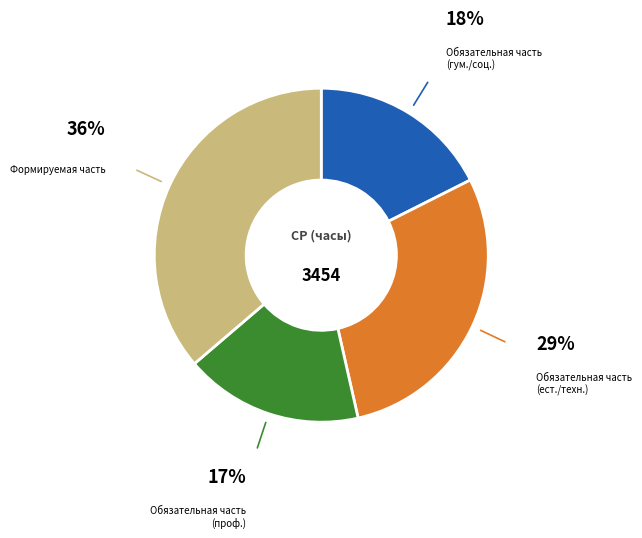

How many segments does this pie chart have?

4